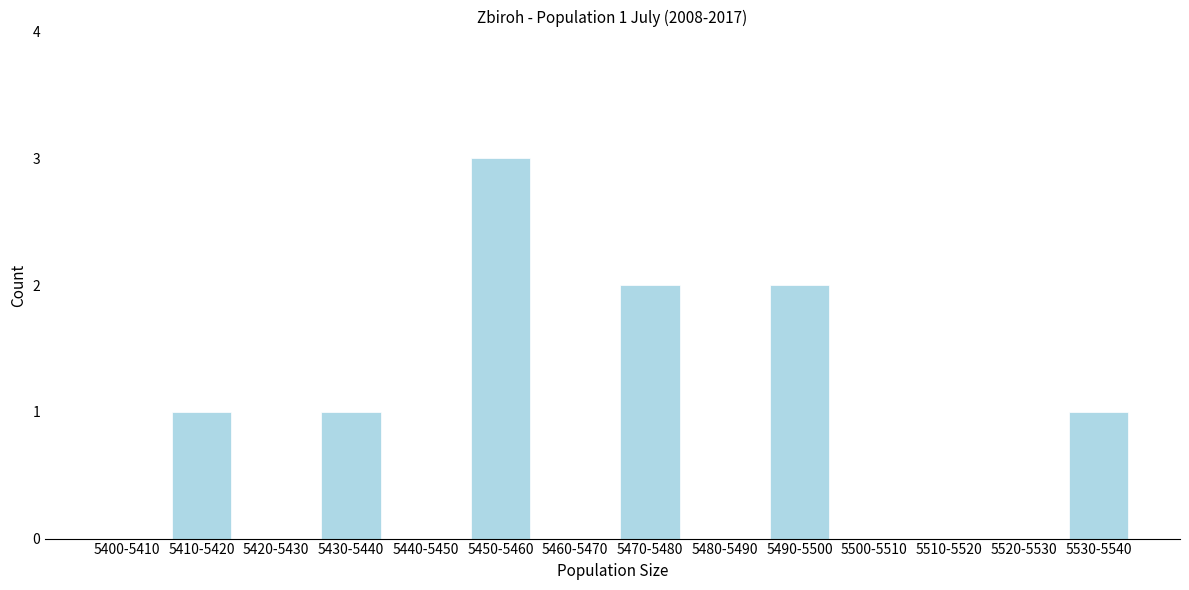

Reading left to right, extract all data points from this chart.

5400-5410=0	5410-5420=1	5420-5430=0	5430-5440=1	5440-5450=0	5450-5460=3	5460-5470=0	5470-5480=2	5480-5490=0	5490-5500=2	5500-5510=0	5510-5520=0	5520-5530=0	5530-5540=1